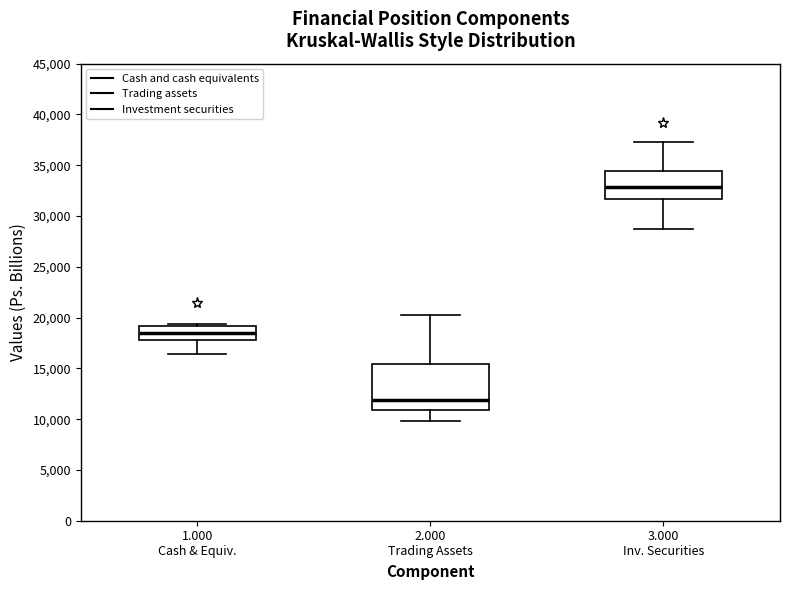

Where does the upper whisker of the box for 2.000 Trading Assets end on the y-axis? The values are not printed on the chart, so give them approximately, as read against the axis.

20000